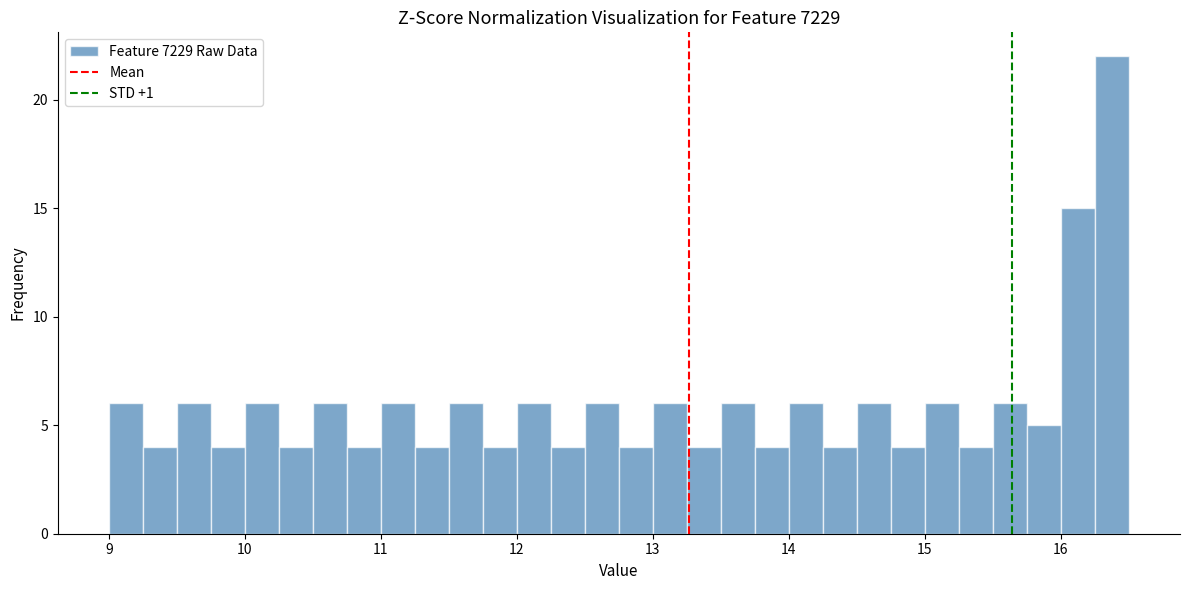

Around what value on the x-axis is the tallest bar? Give the approximate position of its centre, as read against the axis.

16.4